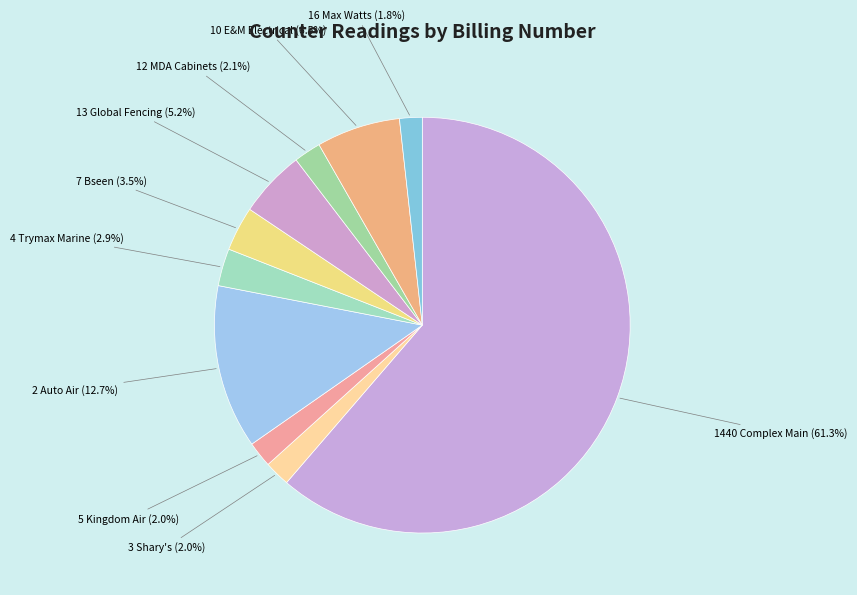

How many slices are in this pie chart?

10